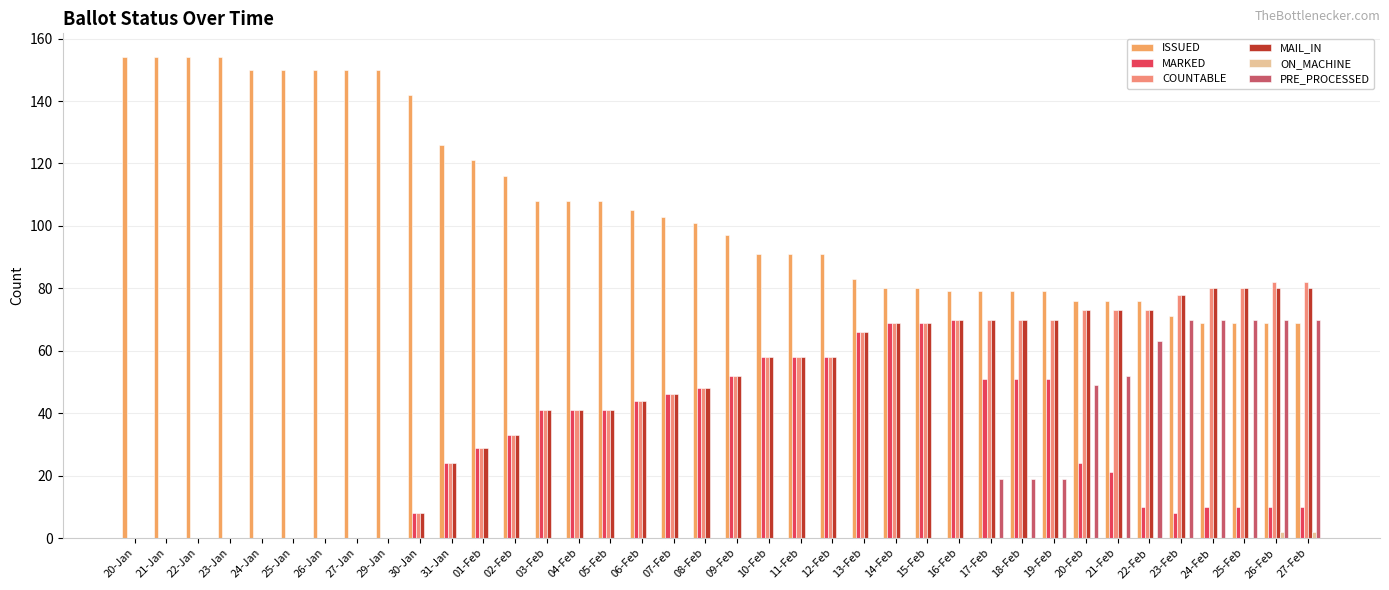

True or false: PRE_PROCESSED has a value of -31 at 30-Jan.

False